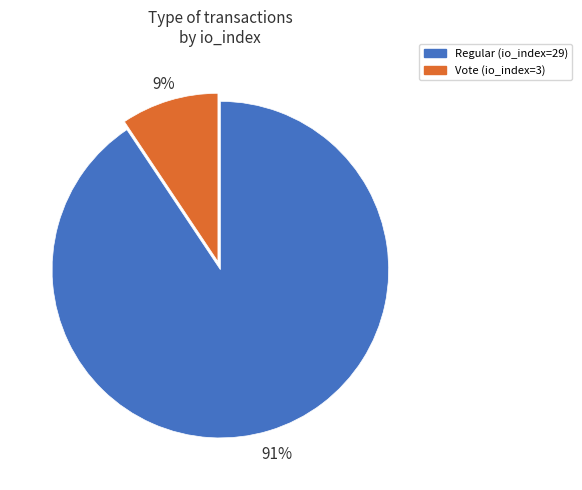

Between Regular and Vote, which is larger?

Regular